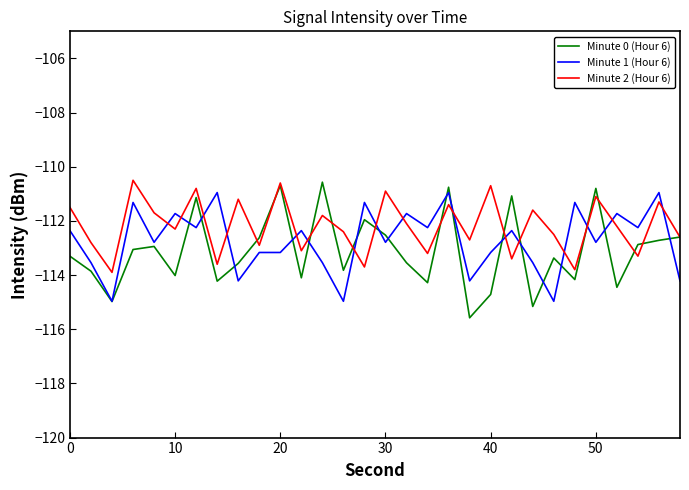

Which series has the widest spread of values?

Minute 0 (Hour 6)